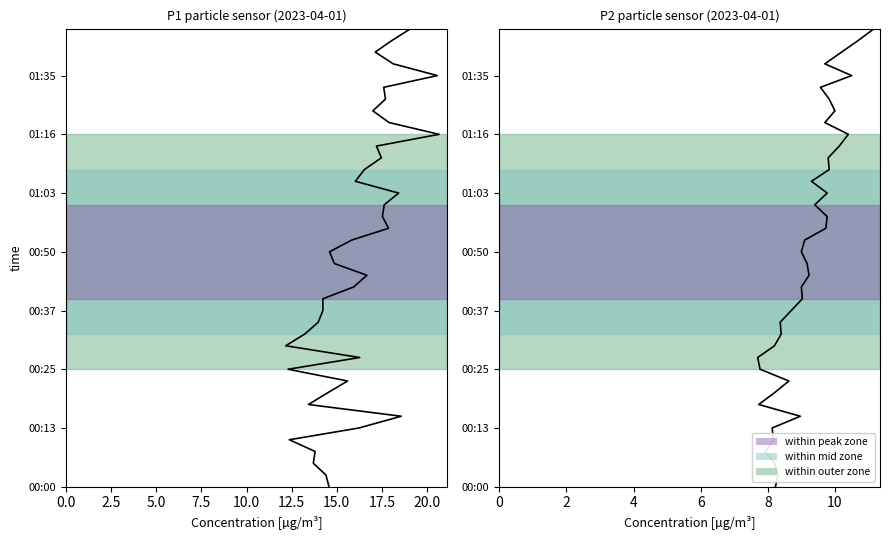

True or false: P2 has more than 1 points higher than both neighbors.

False